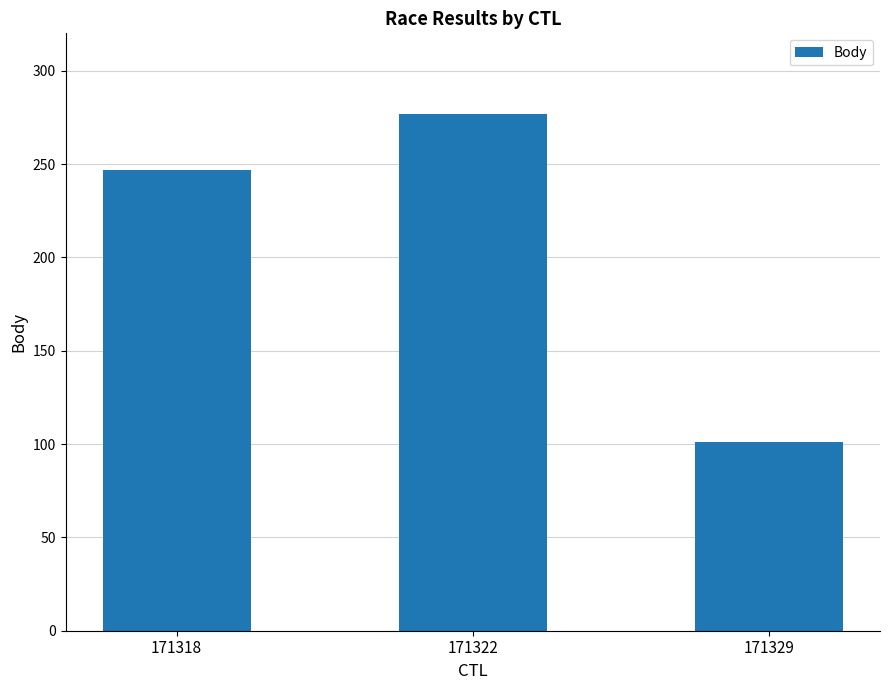

Does the chart contain stacked bars?

No